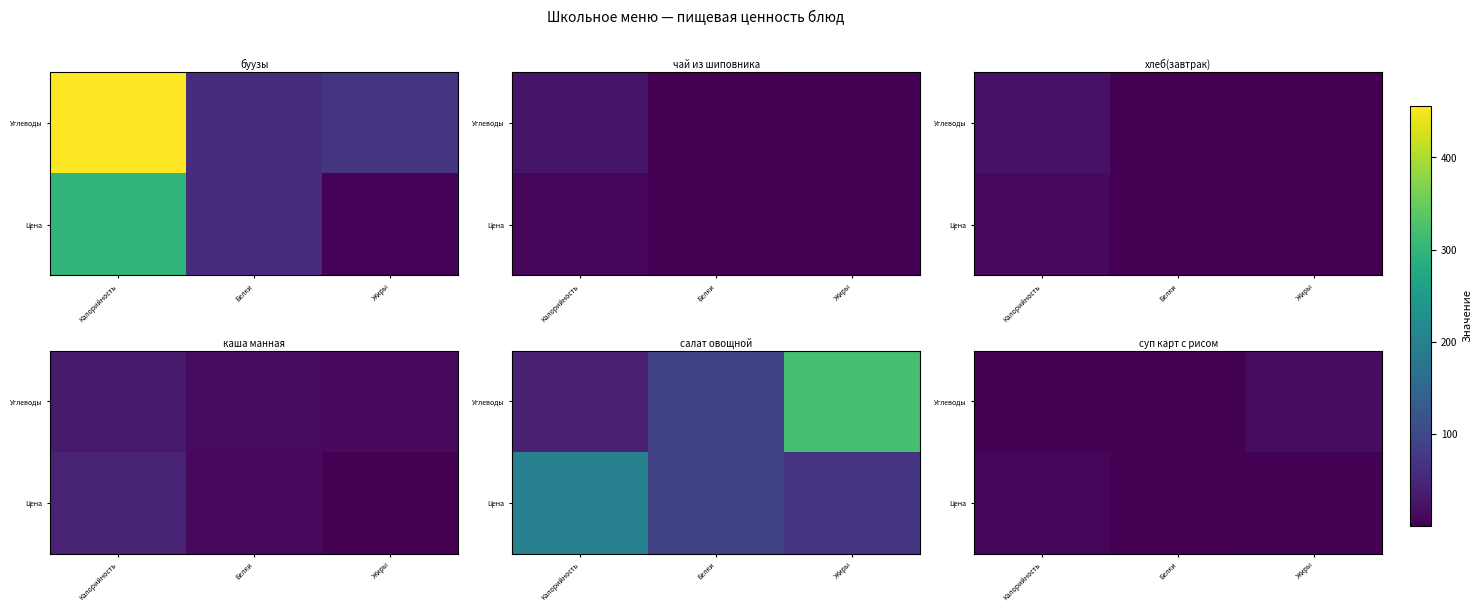

At which category is the sum across all series the highest?

Жиры